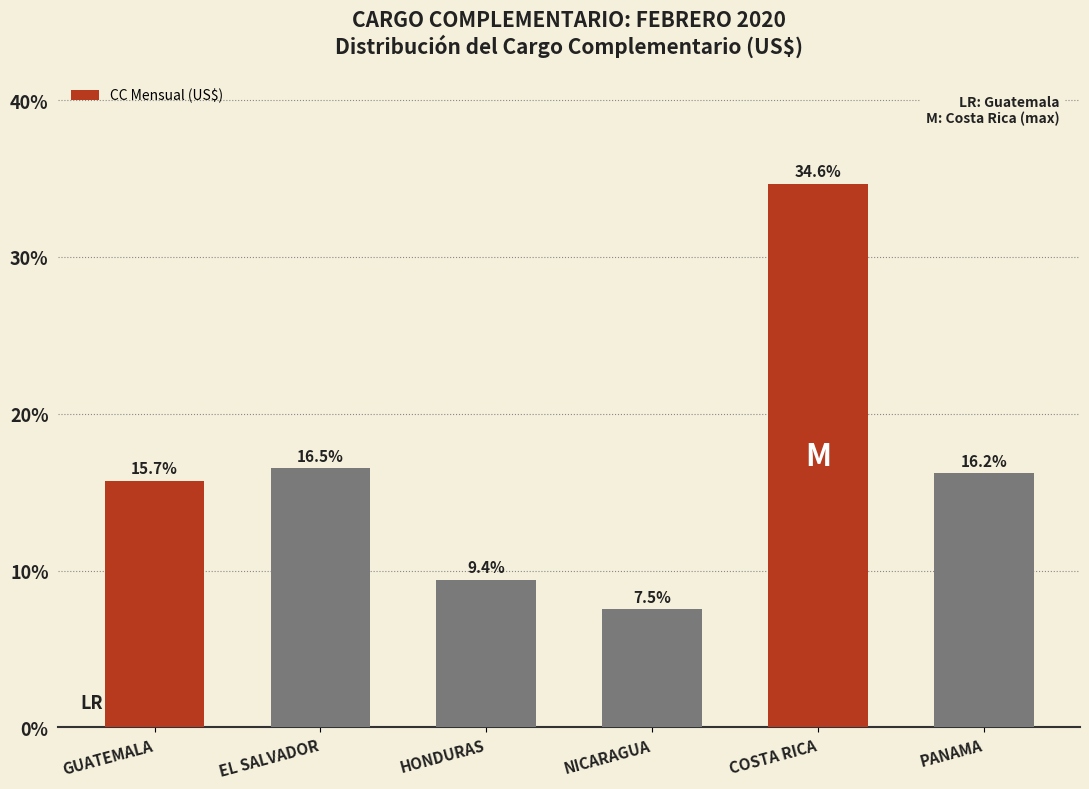

Reading left to right, list all the values displayed in this chart.

GUATEMALA=15.7	EL SALVADOR=16.5	HONDURAS=9.4	NICARAGUA=7.5	COSTA RICA=34.6	PANAMA=16.2